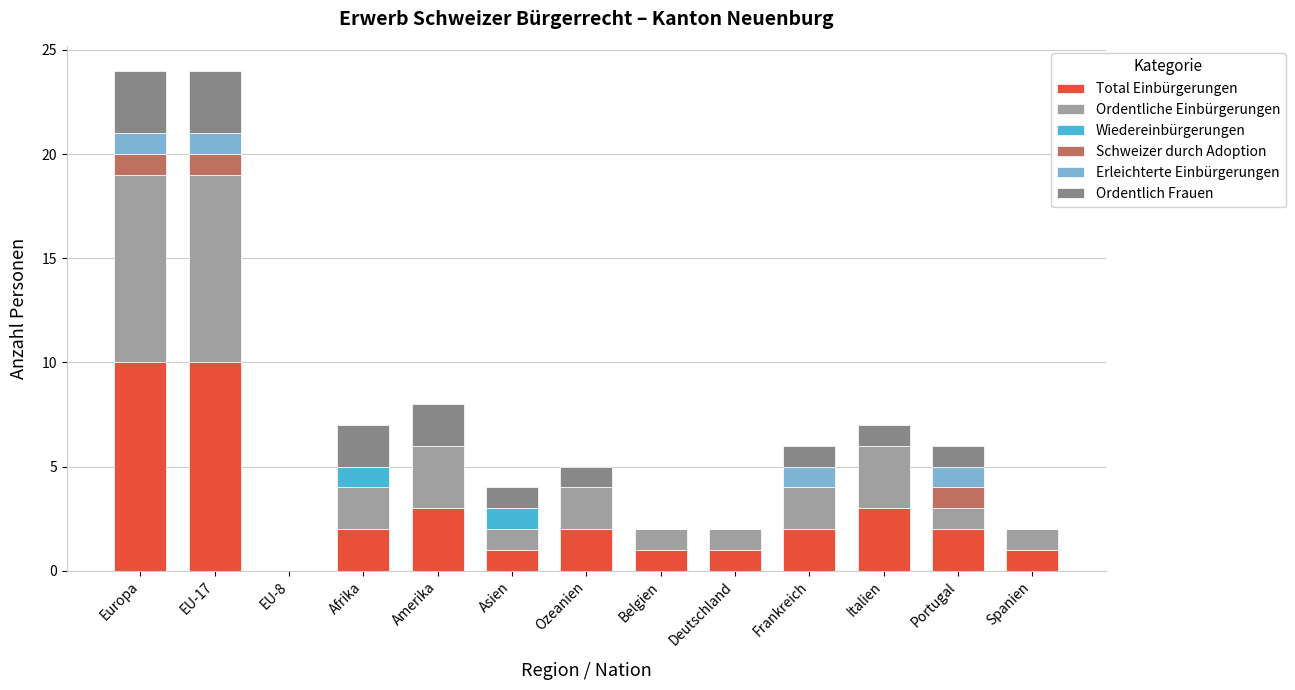

What is the total value across all series at Afrika?

7